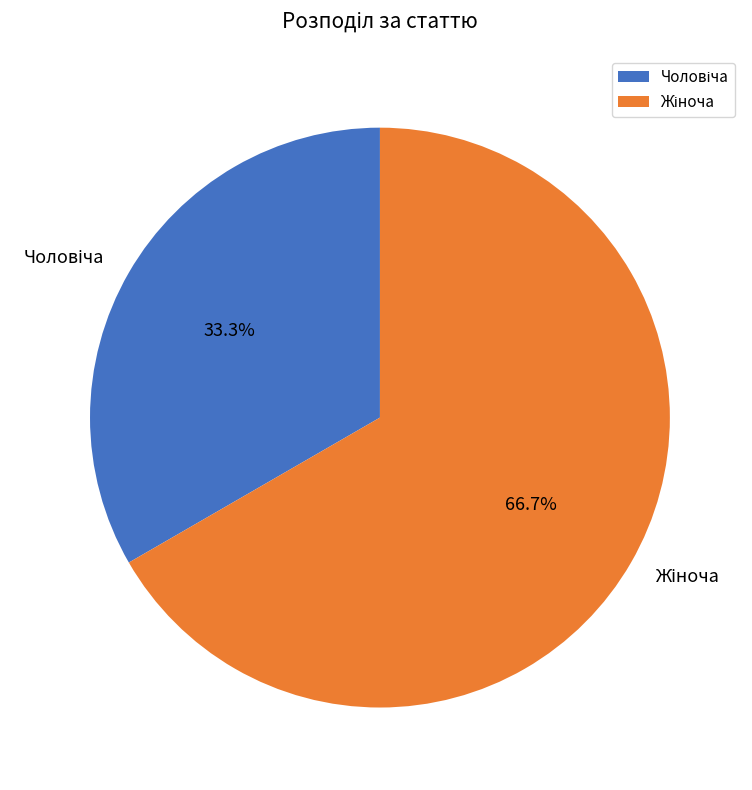

Does any single category account for the majority?

Yes